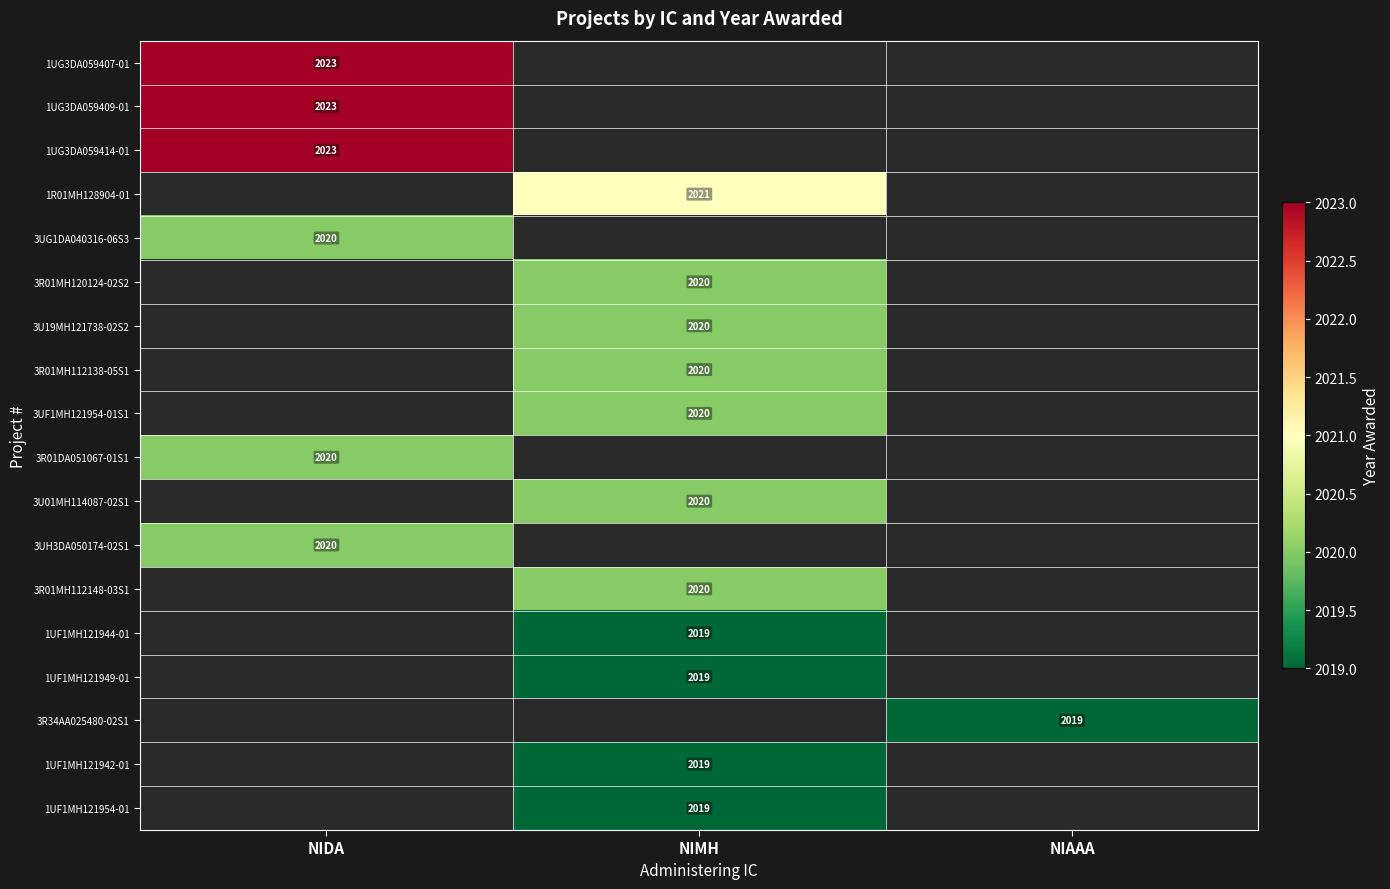

At which category does the chart reach its minimum across all series?

NIMH